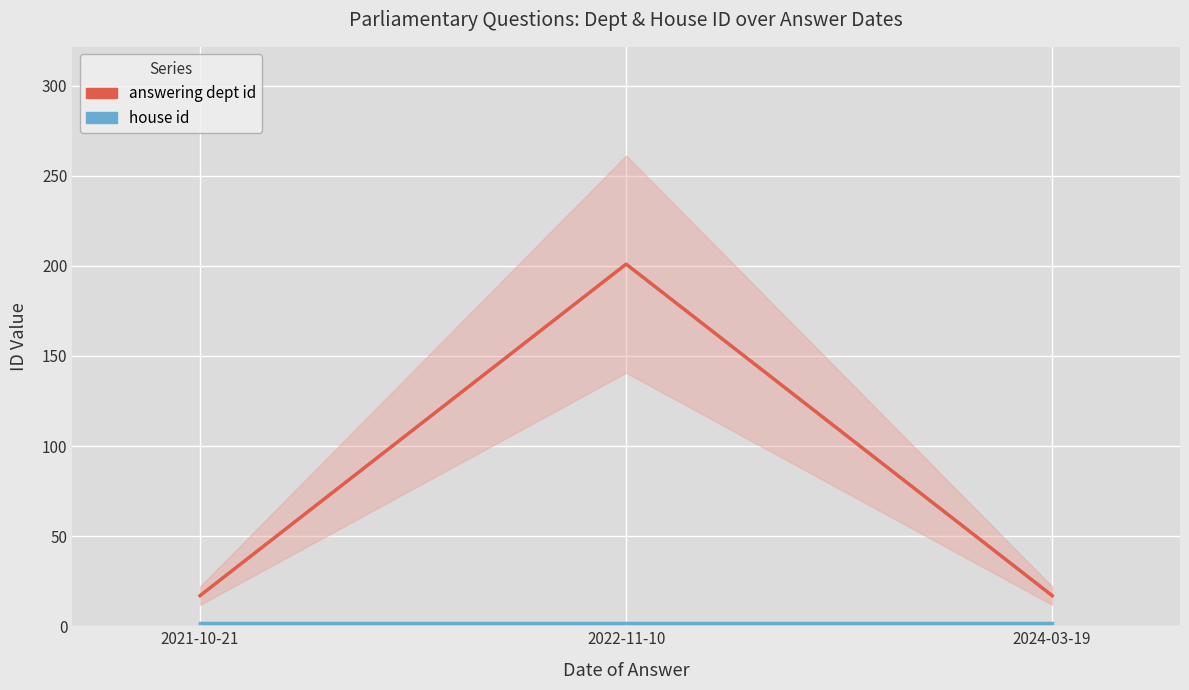

Rank the series at 2024-03-19 from highest to lowest value.

answering dept id, house id